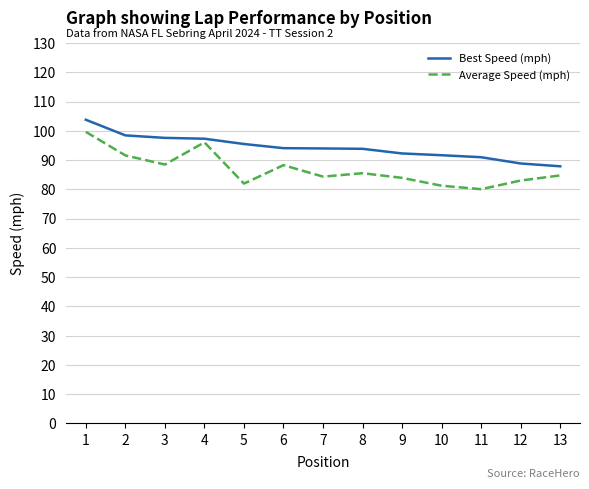

Does the chart have visible grid lines?

Yes